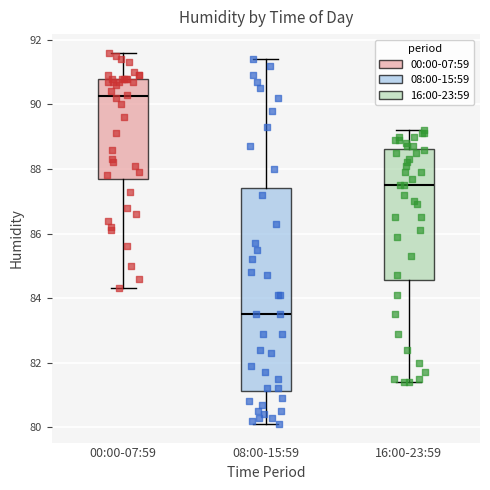

Which box's median line is the lowest?

08:00-15:59